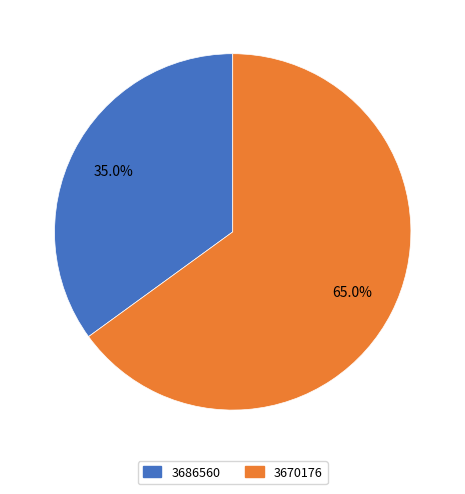

Which has a higher value, 3670176 or 3686560?

3670176